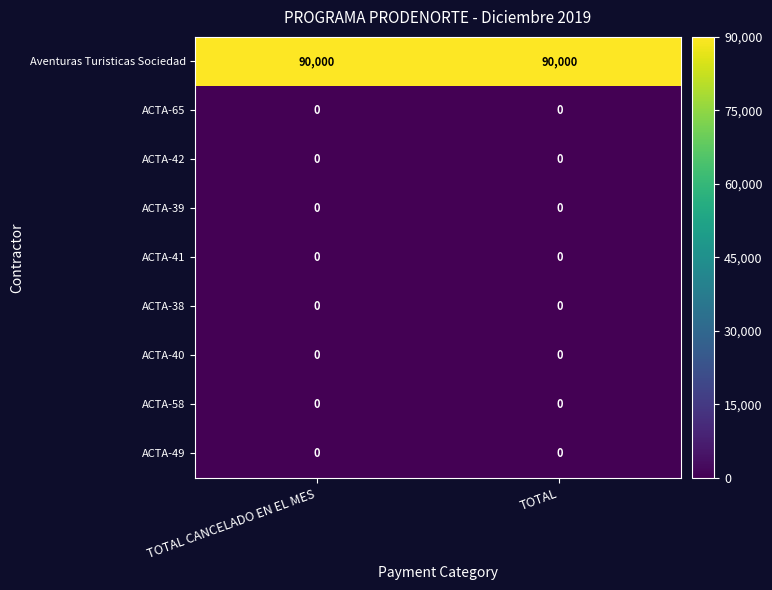

What is the total value across all series at TOTAL?

90000